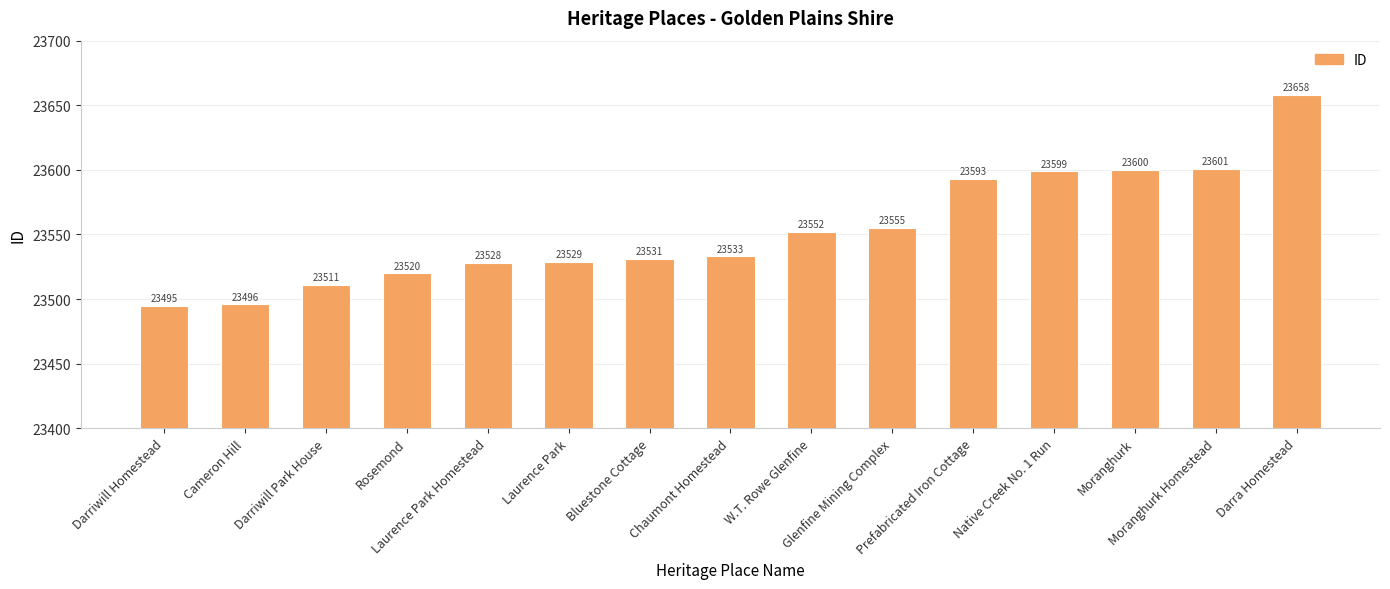

What is the difference between the maximum and second lowest values?

162